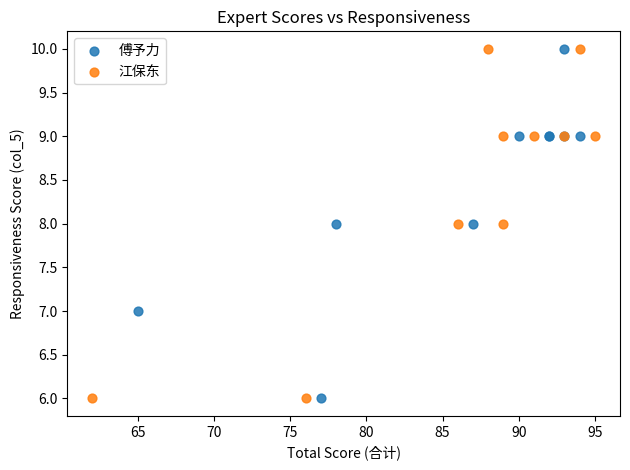

What are all the series names shown in the legend?

傅予力, 江保东